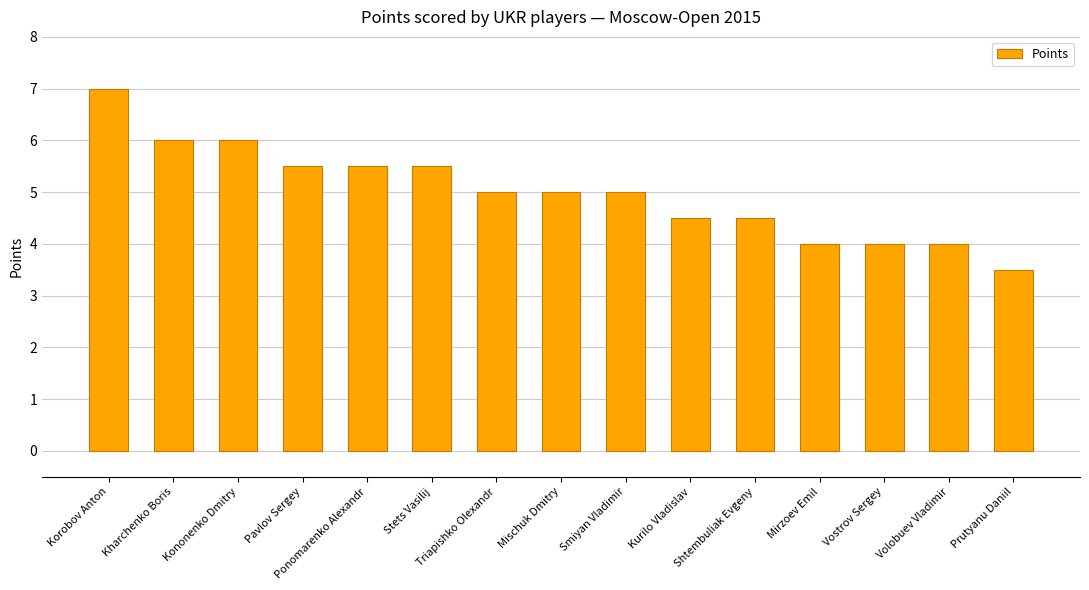

What is the ratio of the value at Ponomarenko Alexandr to the value at Pavlov Sergey?

1.0